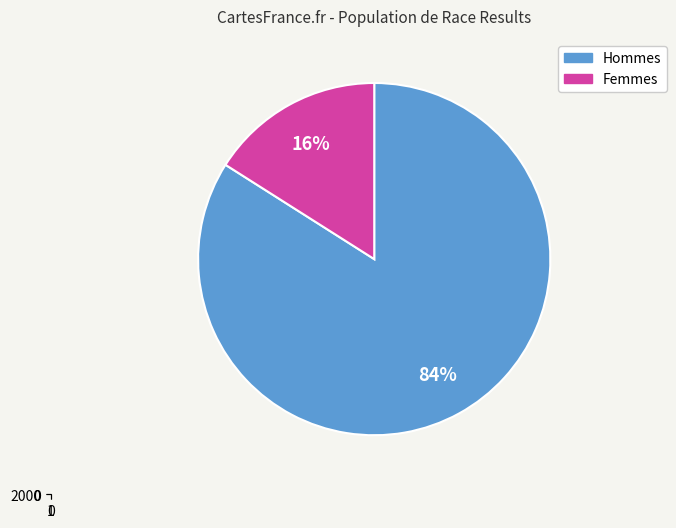

Is there any slice that represents more than half of the pie?

Yes